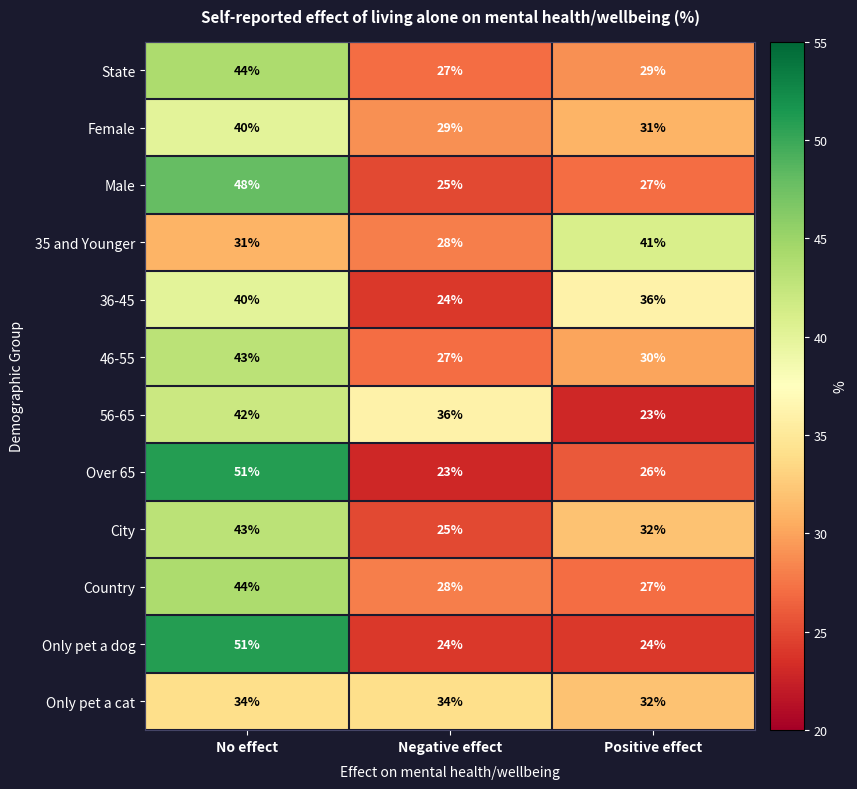

What value does the 36-45 series have at Negative effect, to the nearest 5?

25